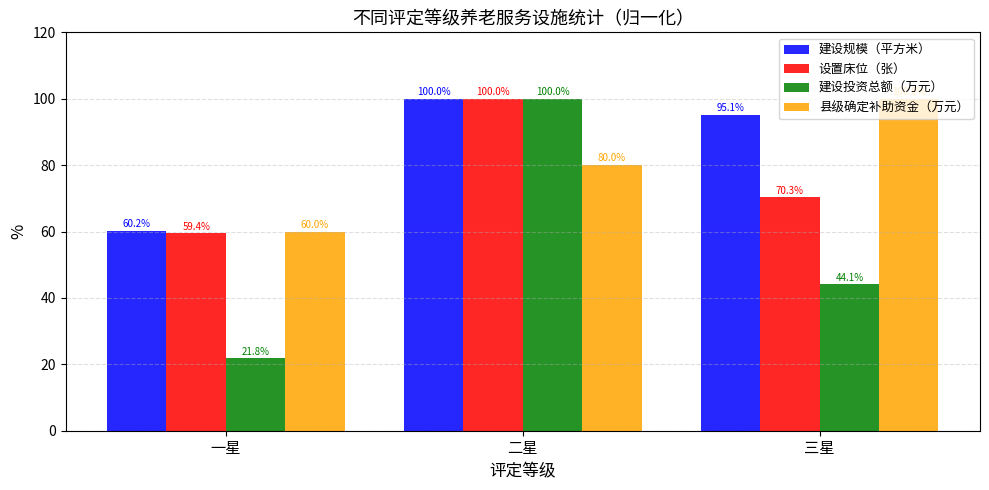

Which series changed the most between 一星 and 二星?

建设投资总额（万元）